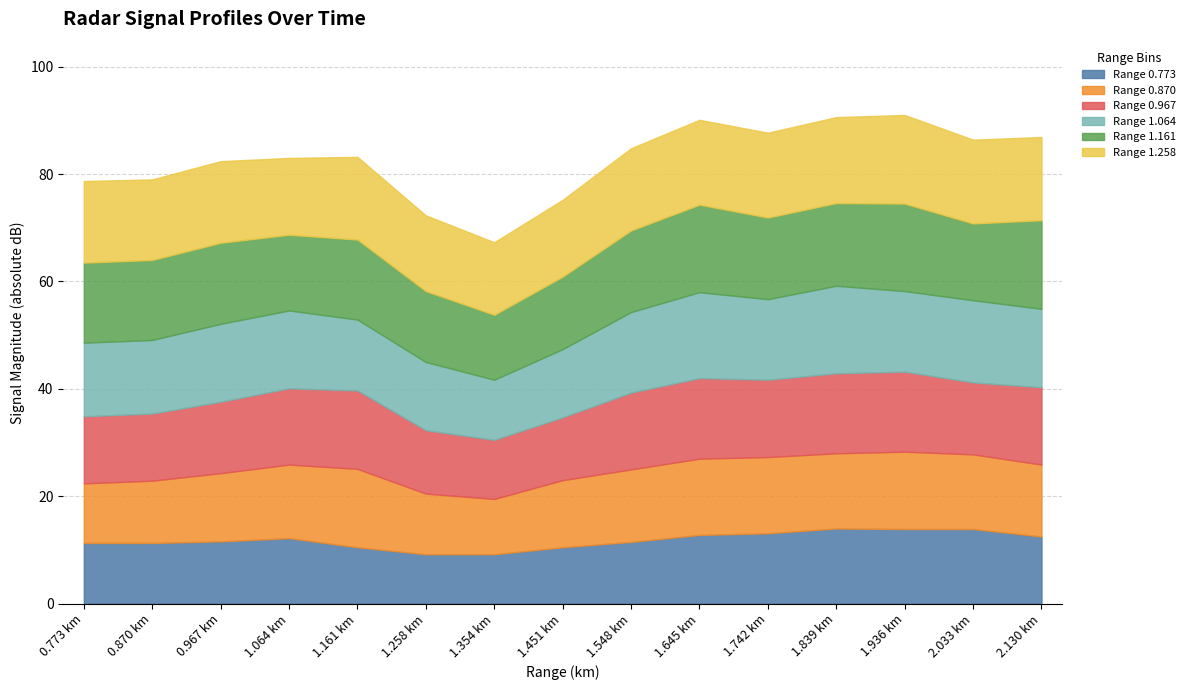

What is the highest value of the Range 0.773 series?

14.0